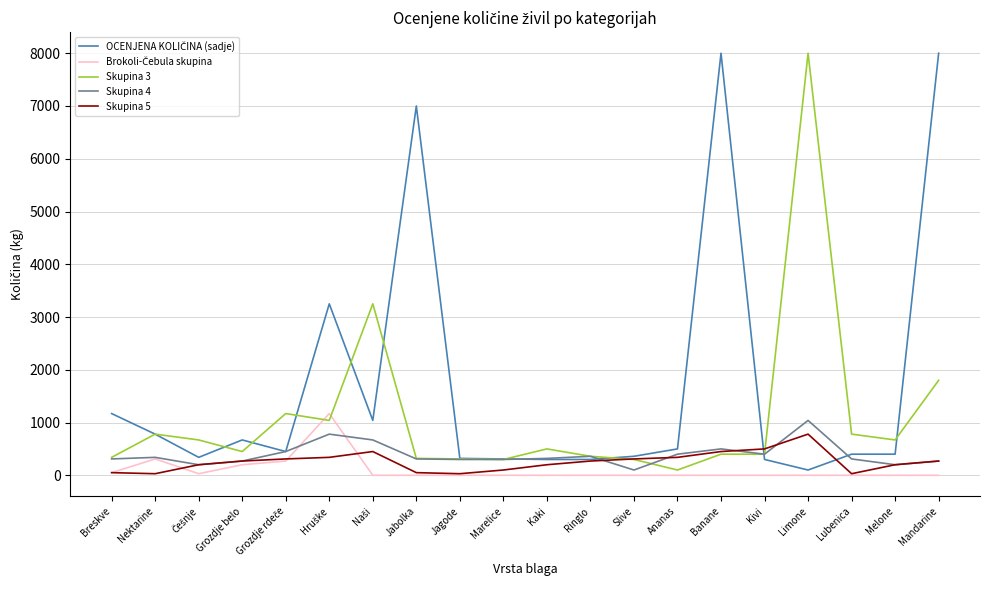

What is the difference between the highest and lowest values at Kivi?

500